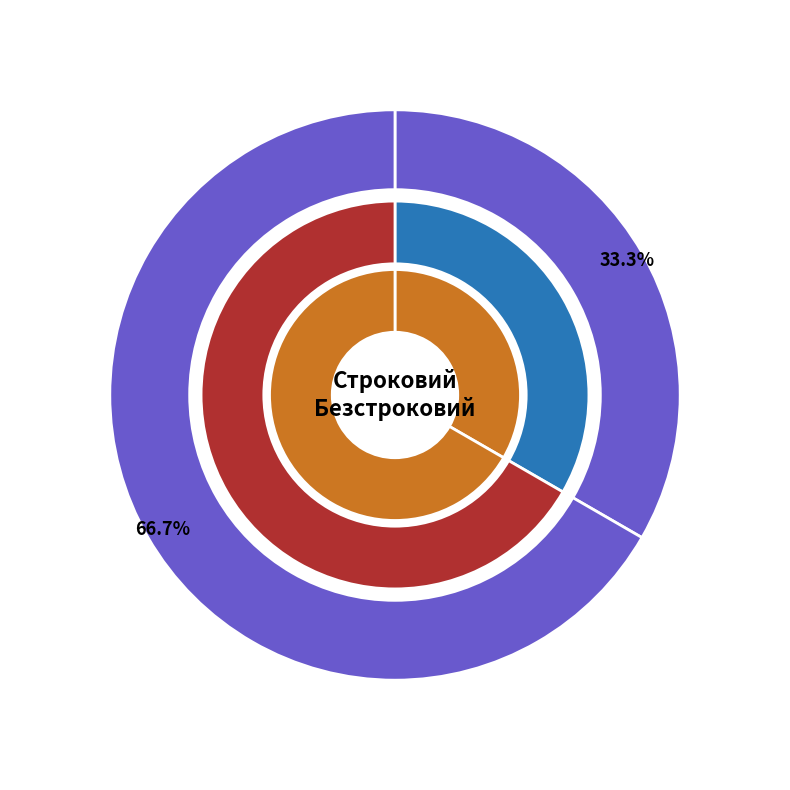

Which has a higher value, Безстроковий or Строковий?

Безстроковий